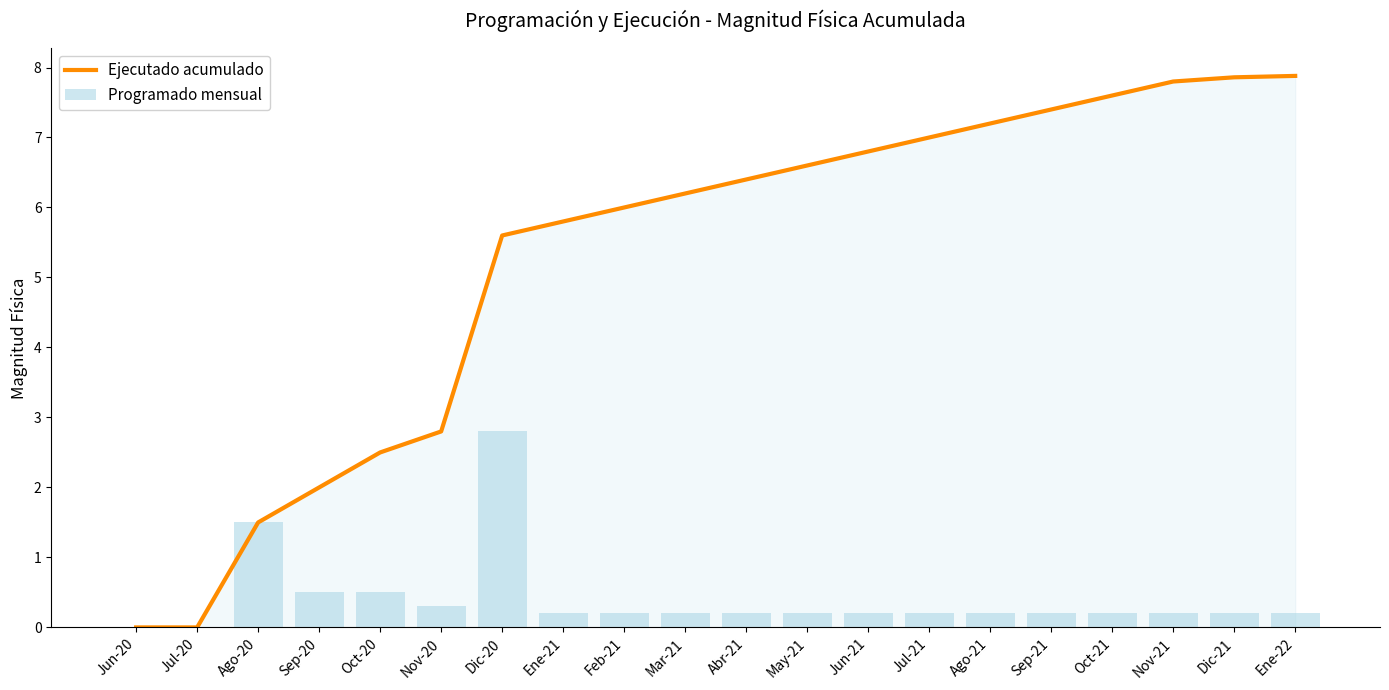

How many values in the Ejecutado acumulado series exceed 6?

11